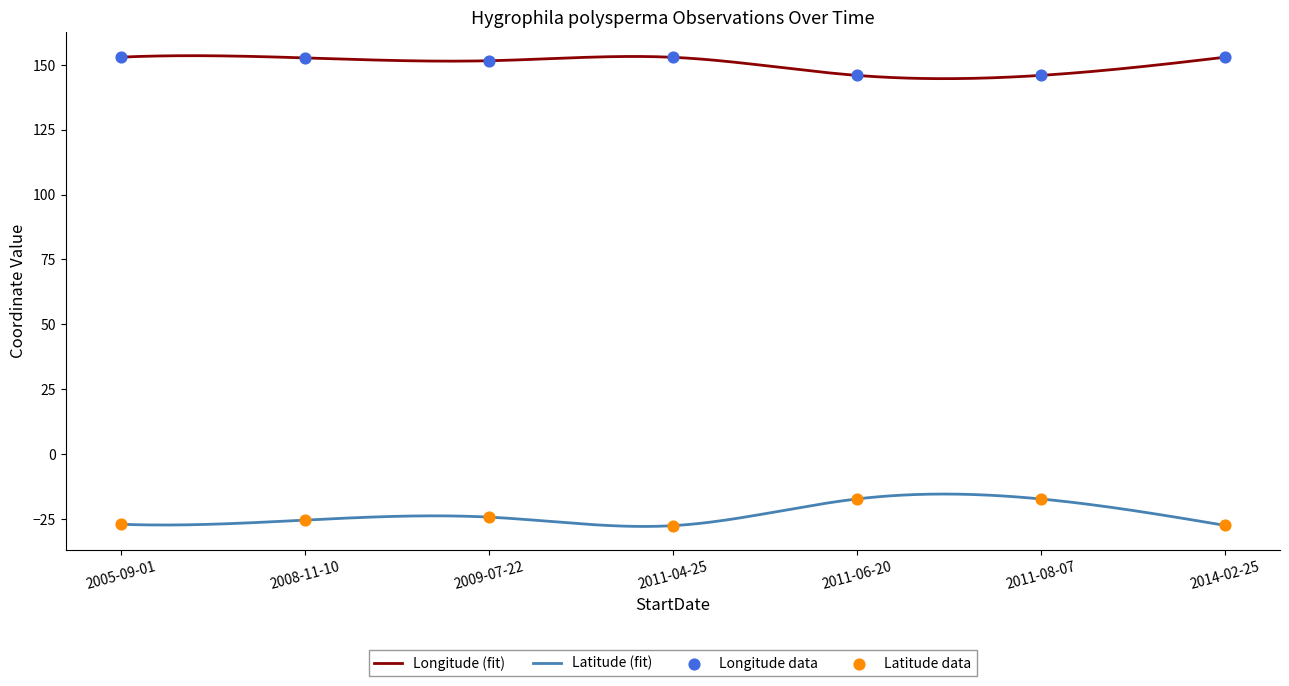

Which series contains the highest Y value?

Longitude